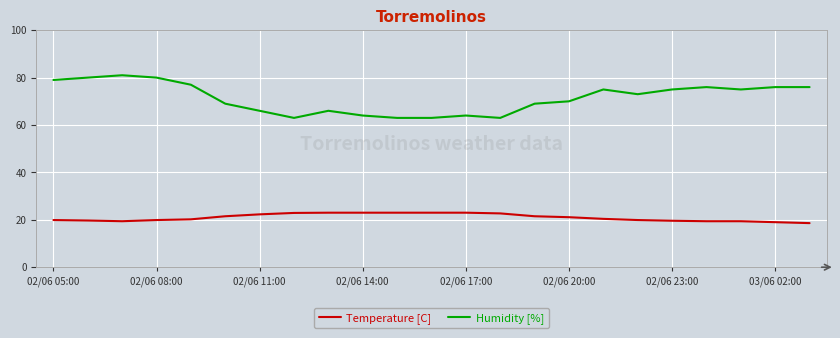

What is the average value of the Temperature [C] series?

21.0